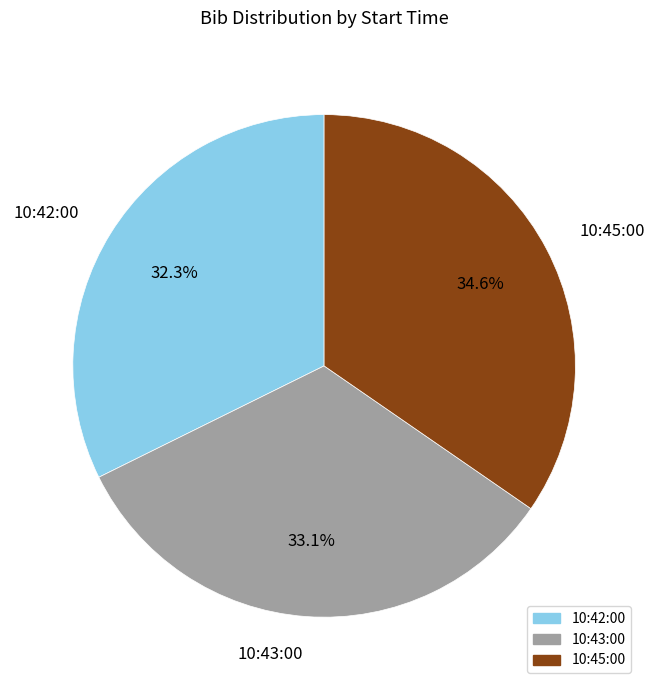

Between 10:45:00 and 10:43:00, which is larger?

10:45:00